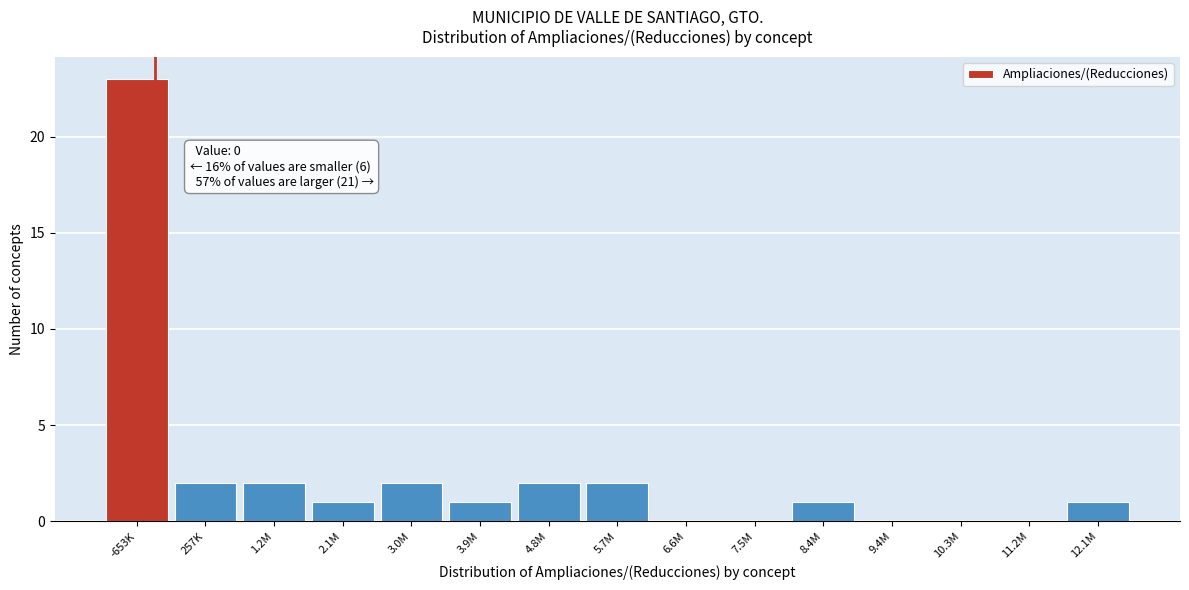

Reading right to left, list all the values displayed in this chart.

12.1M=1	11.2M=0	10.3M=0	9.4M=0	8.4M=1	7.5M=0	6.6M=0	5.7M=2	4.8M=2	3.9M=1	3.0M=2	2.1M=1	1.2M=2	257K=2	-653K=23